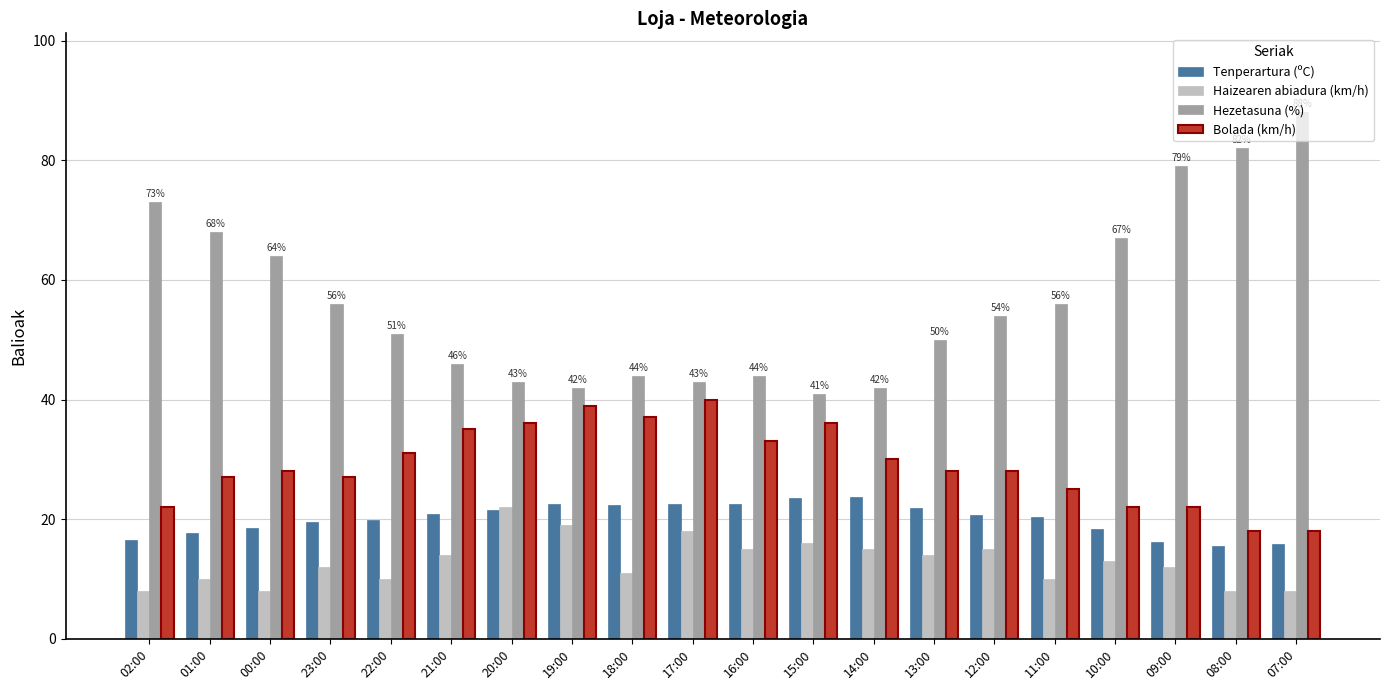

What is the label of the 15th bar from the right?

21:00